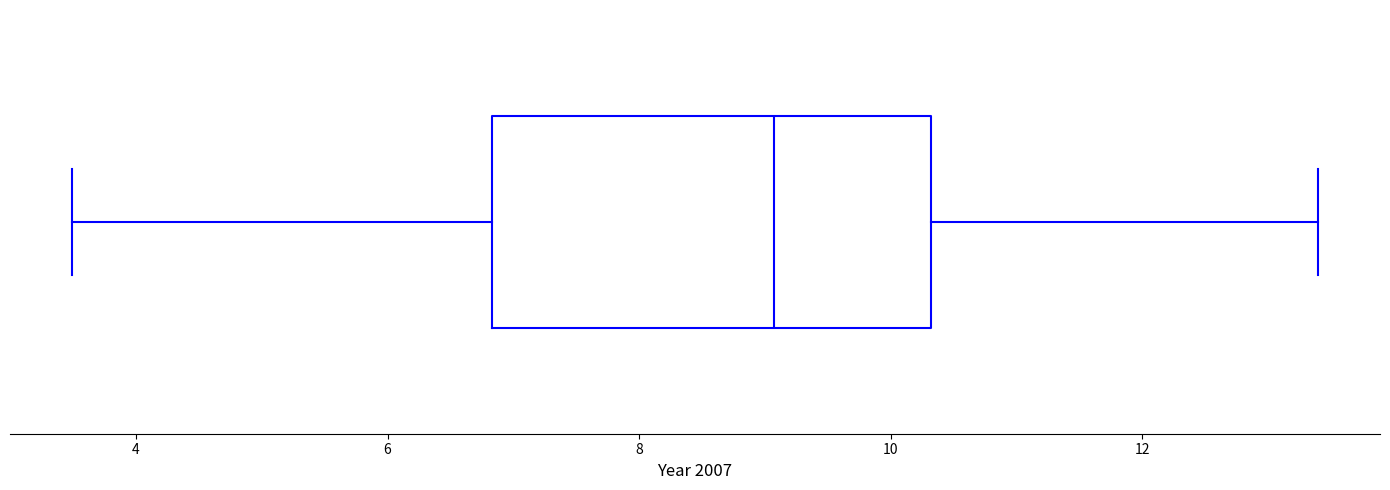

Transcribe this box plot: give where the median line is, the range the box spans, and where the two whiskers end, as read against the x-axis. The values are not printed on the chart, so give them approximately, as read against the axis.

median 9.0, box 6.8 to 10.4, whiskers 3.4 to 13.4